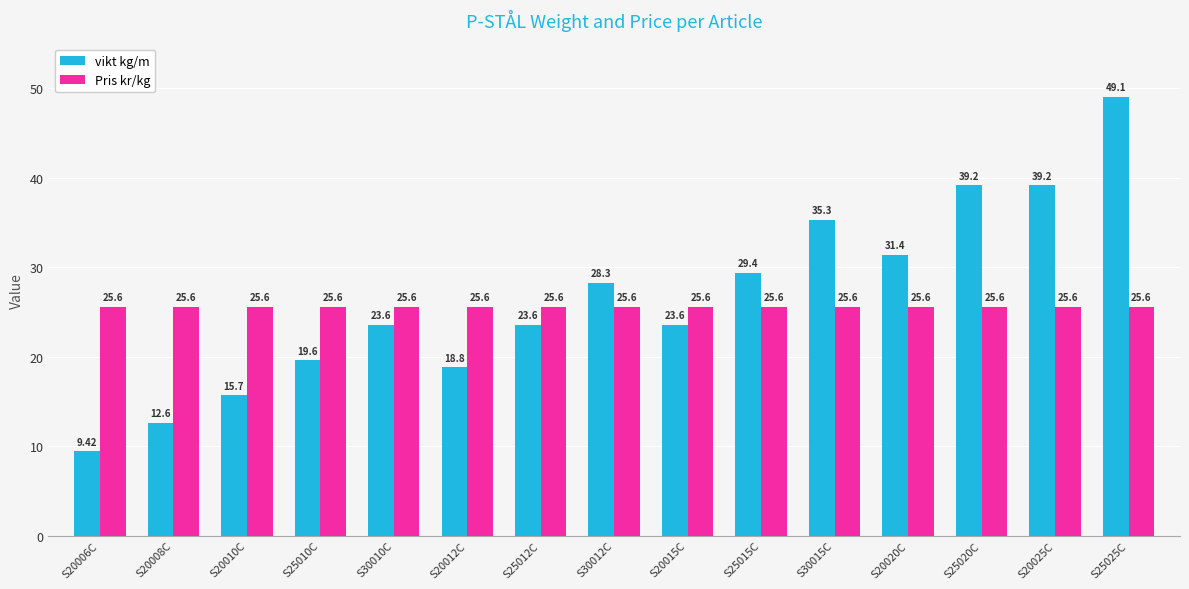

How many series are shown in this chart?

2